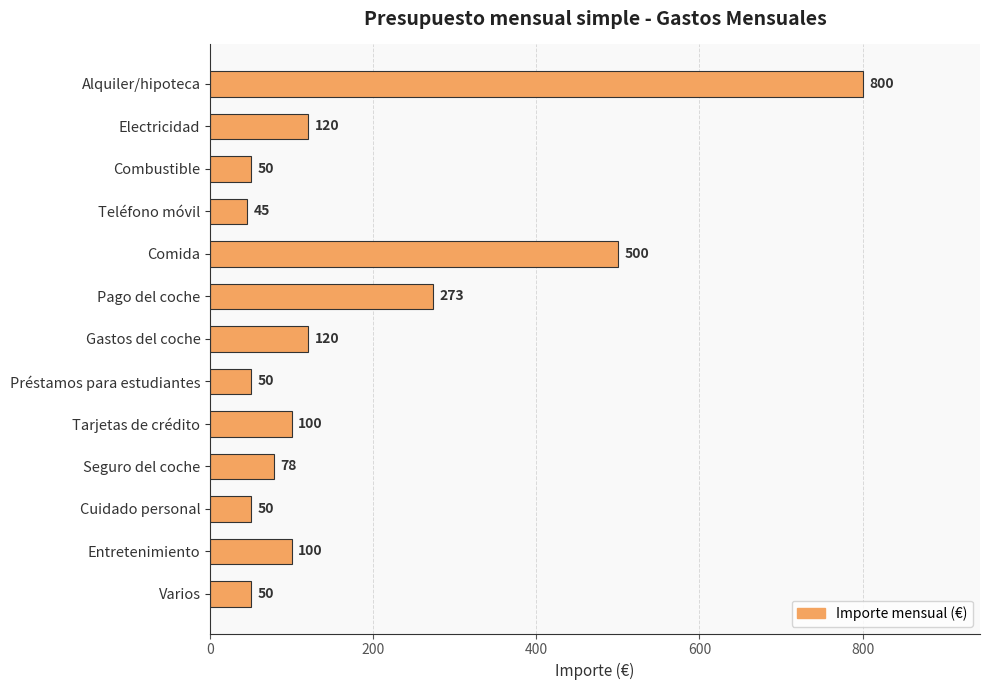

How many bars are there in total?

13